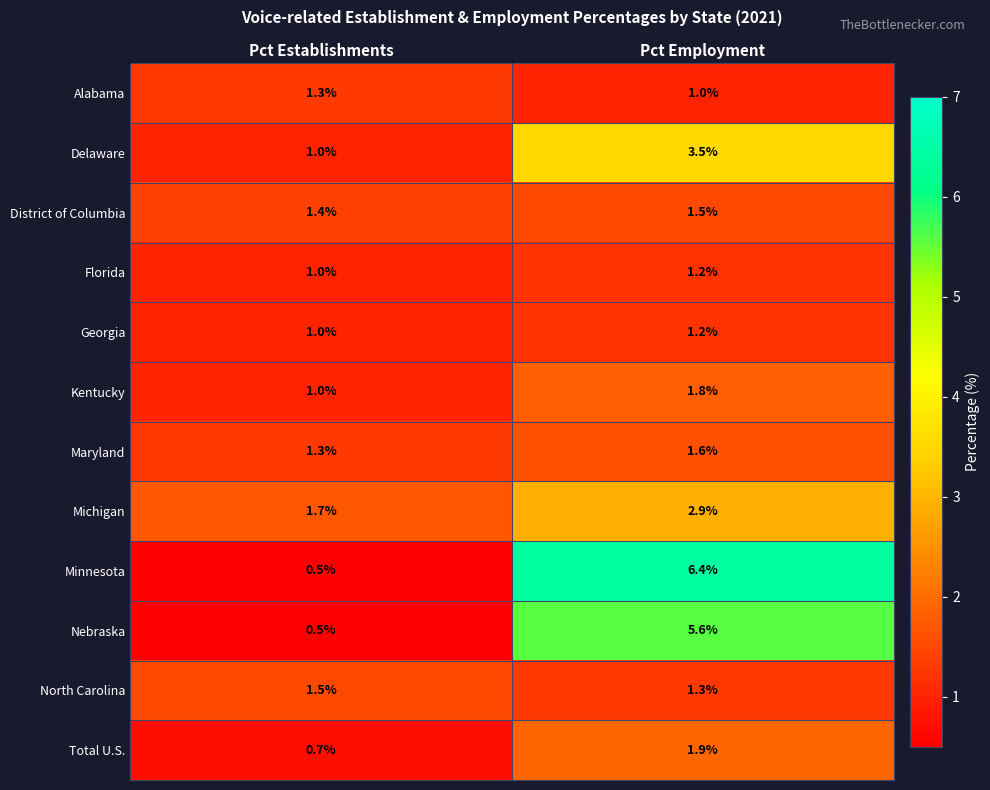

Reading left to right, what are all the values shown in this chart?

Alabama: 1.3	1.0
Delaware: 1.0	3.5
District of Columbia: 1.4	1.5
Florida: 1.0	1.2
Georgia: 1.0	1.2
Kentucky: 1.0	1.8
Maryland: 1.3	1.6
Michigan: 1.7	2.9
Minnesota: 0.5	6.4
Nebraska: 0.5	5.6
North Carolina: 1.5	1.3
Total U.S.: 0.7	1.9